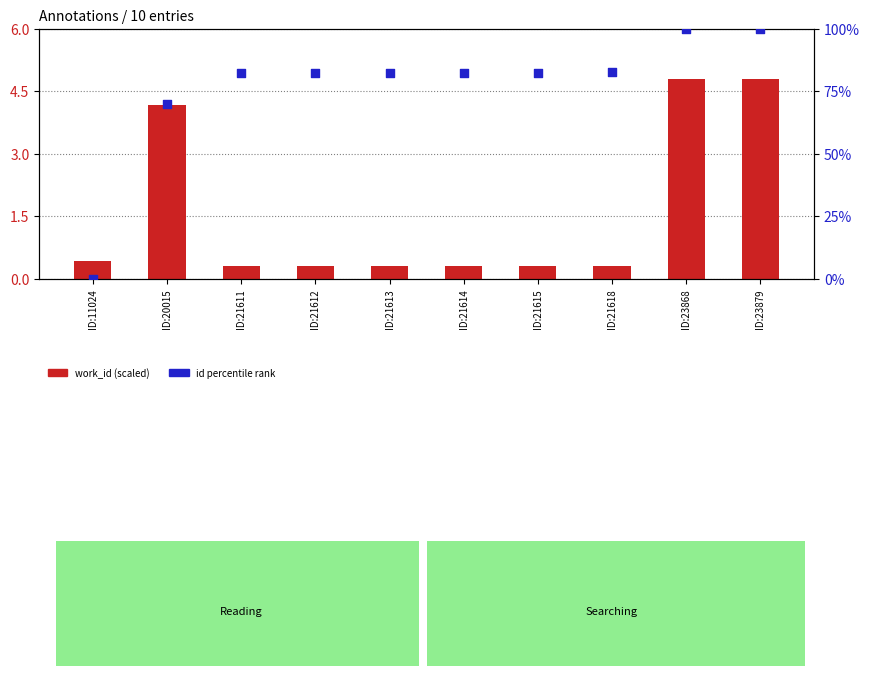

Is the value of work_id (scaled) at ID:11024 greater than the value of id percentile rank at ID:23868?

No